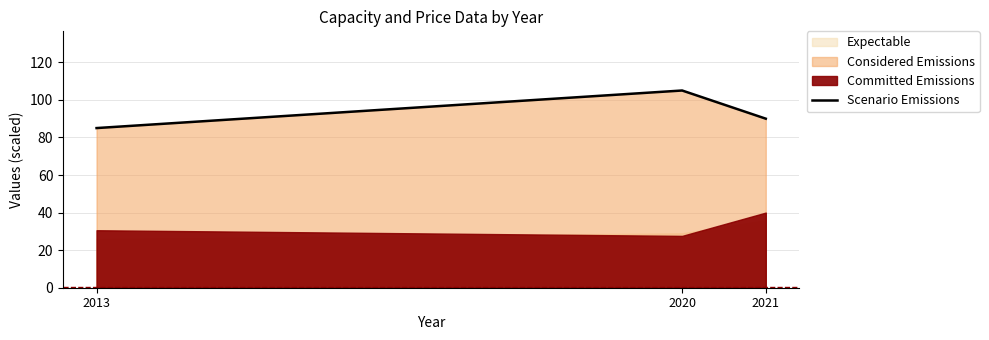

Rank the categories by value from lowest to highest.

2013, 2021, 2020